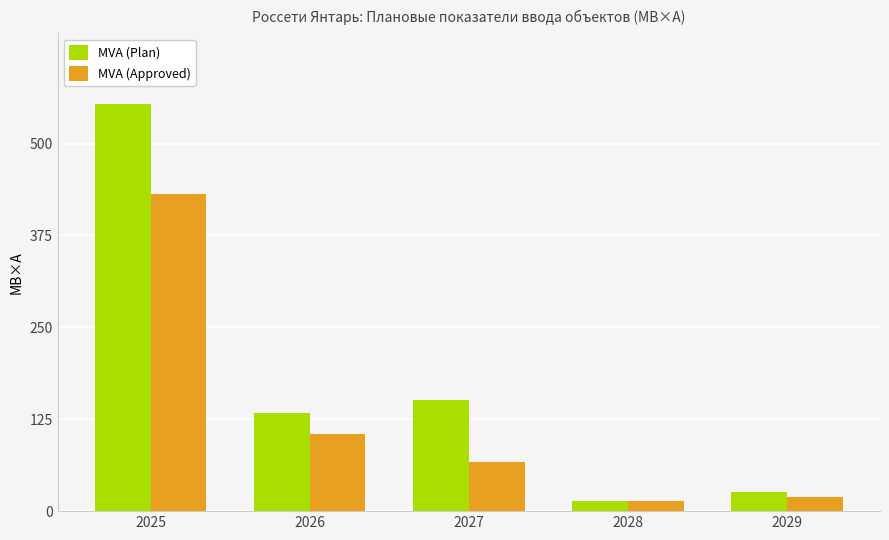

What is the value of the MVA (Plan) bar at the 2nd from the left?

133.1